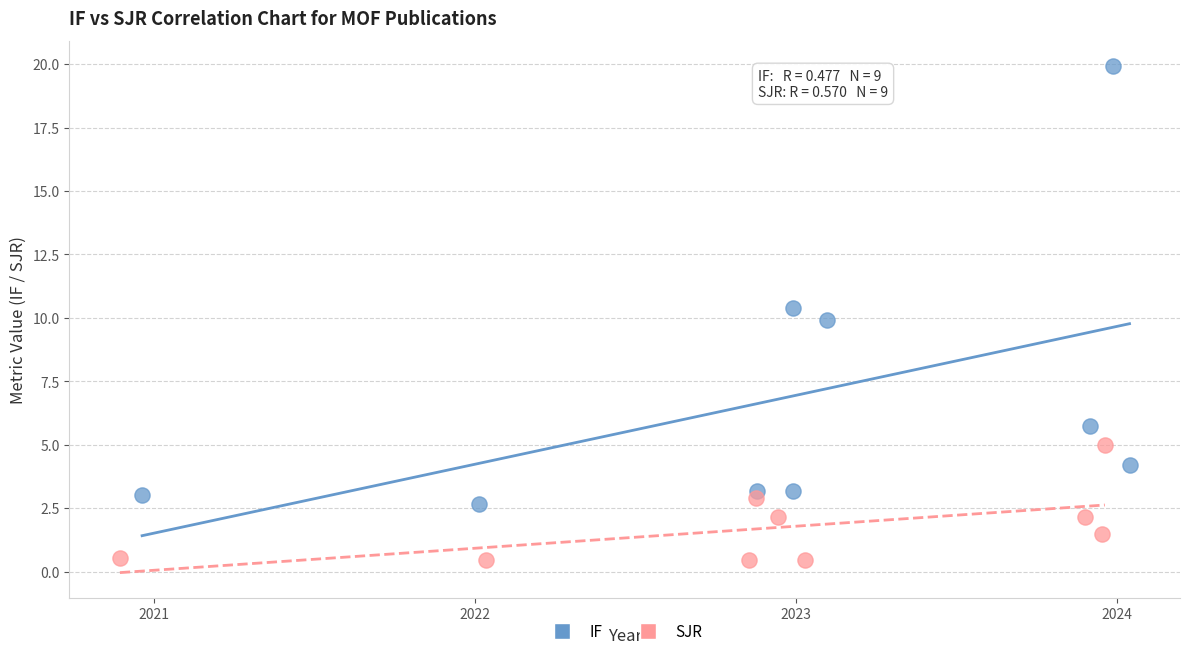

Which series has the largest Y range (max minus min)?

IF